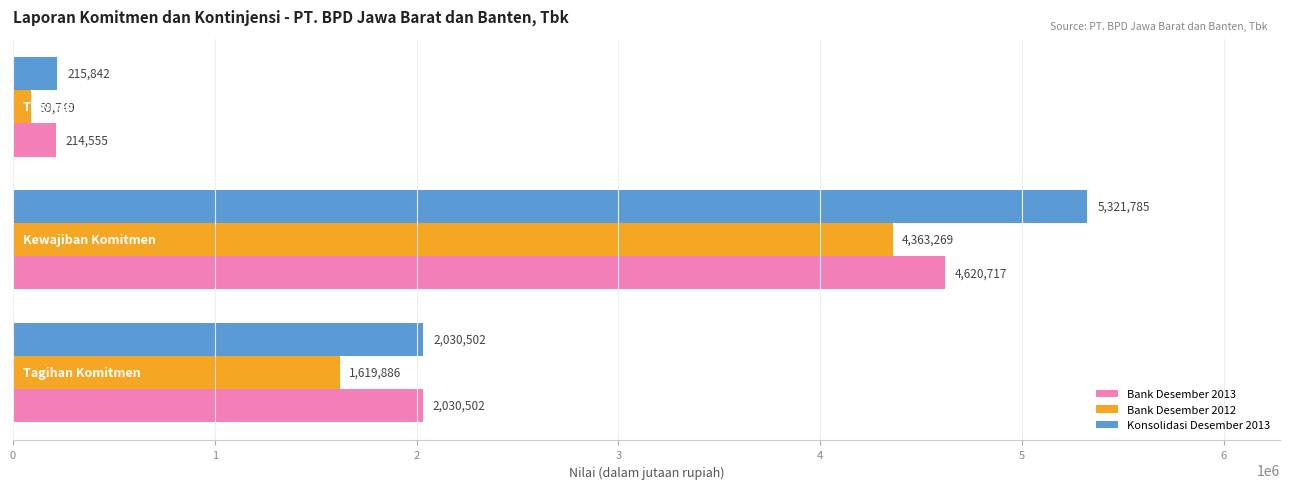

What is the difference between the maximum and second lowest values in the Bank Desember 2012 series?

2743383